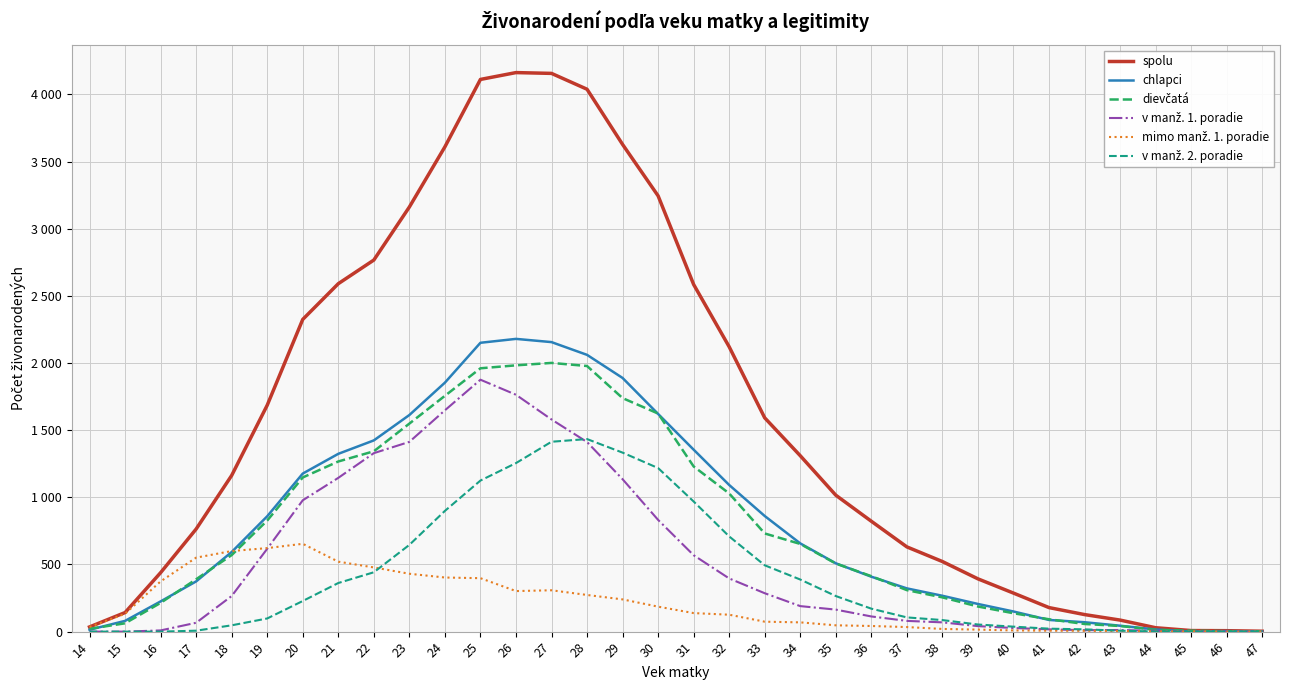

Is this an area chart (filled region under the line)?

No